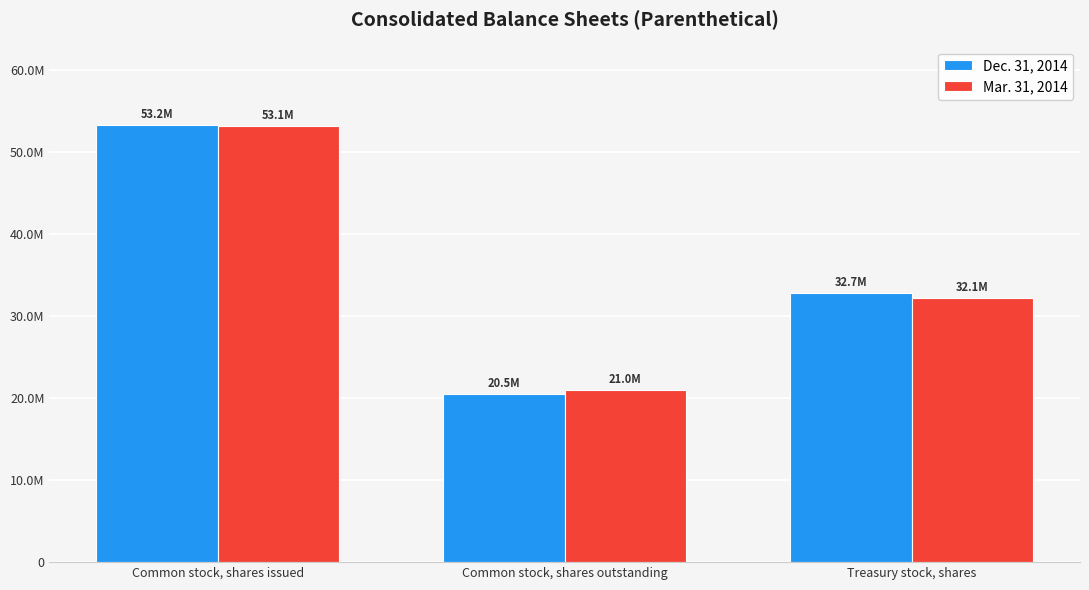

What is the sum of all Mar. 31, 2014 values?

106253732